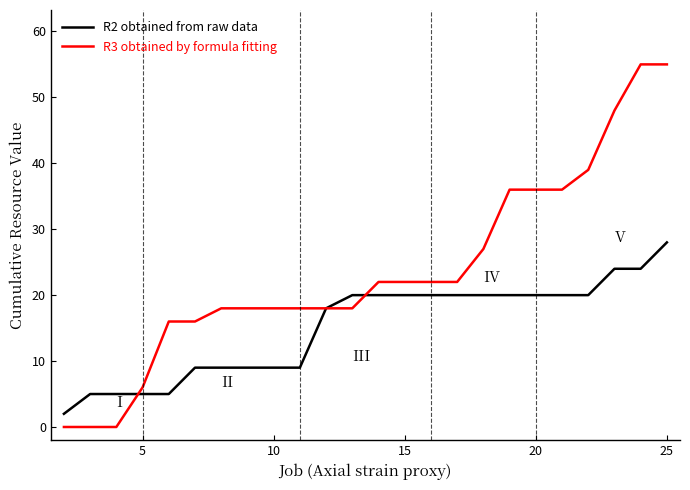

What is the sum of all R2 obtained from raw data values?

303